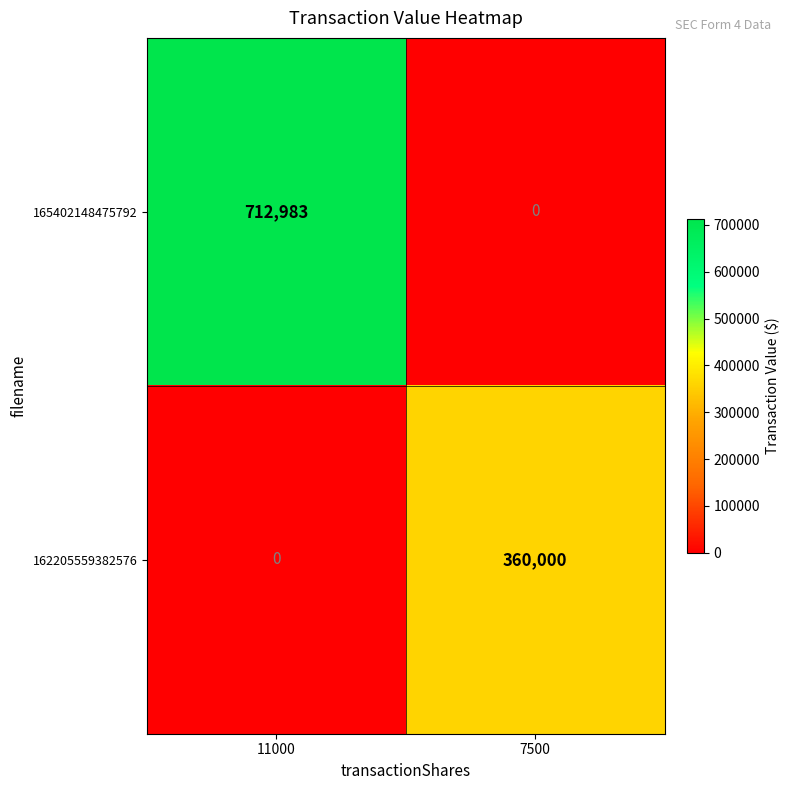

Which series has the widest spread of values?

165402148475792